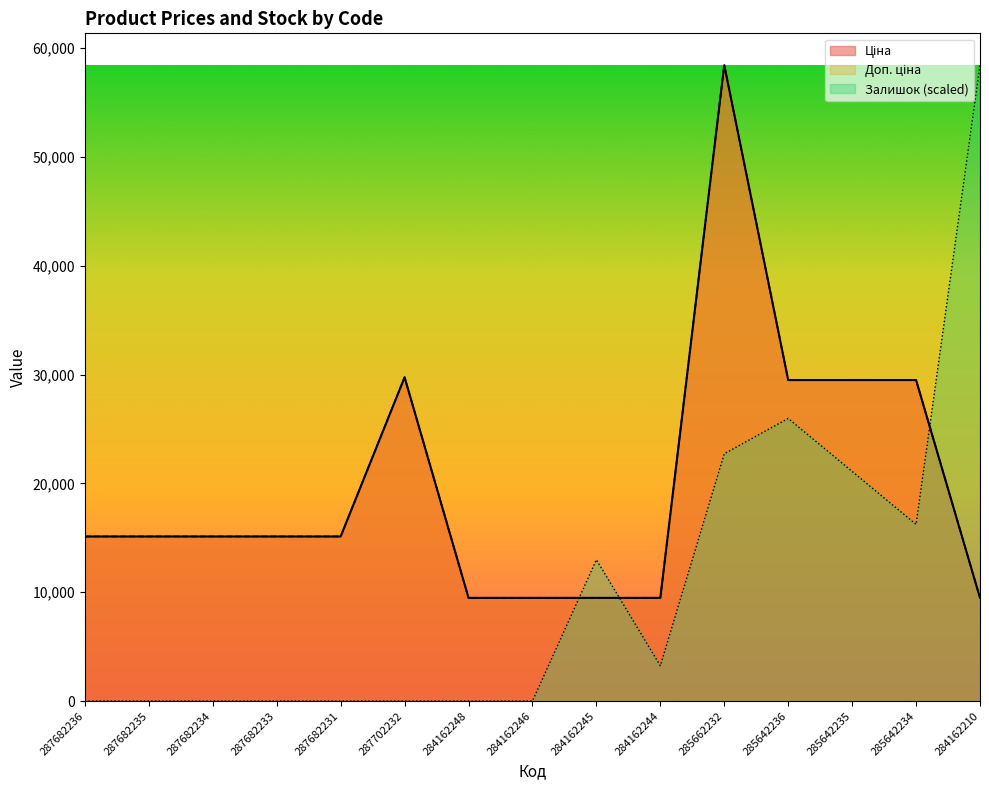

What is the sum of the Залишок values at 284162244 and 284162245?

16229.6